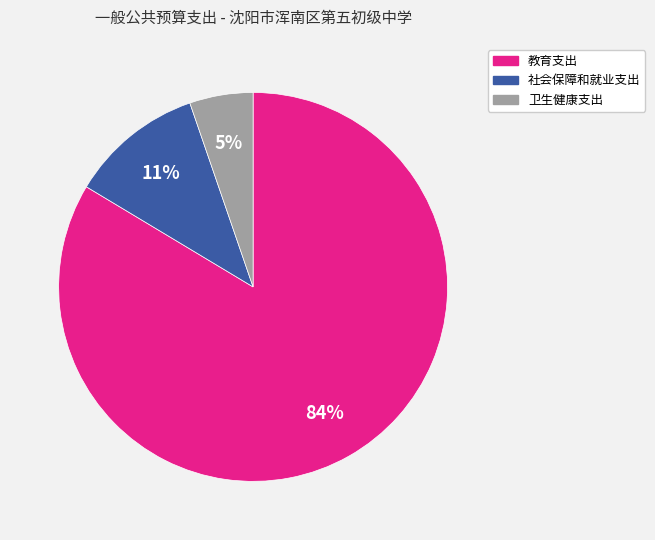

Rank the categories by value from lowest to highest.

卫生健康支出, 社会保障和就业支出, 教育支出